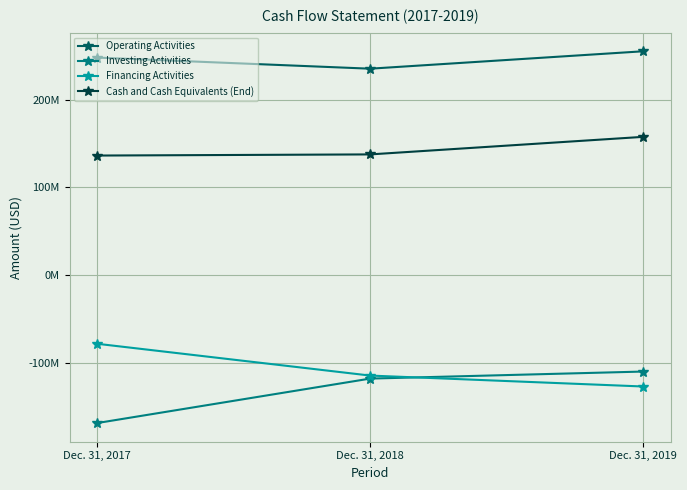

Read the Cash and Cash Equivalents (End) value at Dec. 31, 2019.

157567986